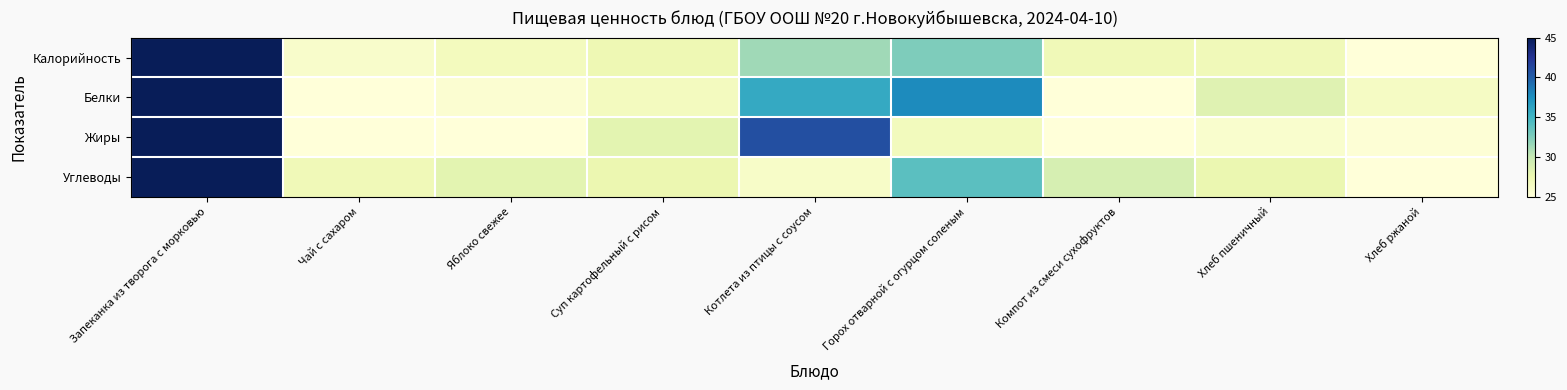

How many data points does each series have?

9